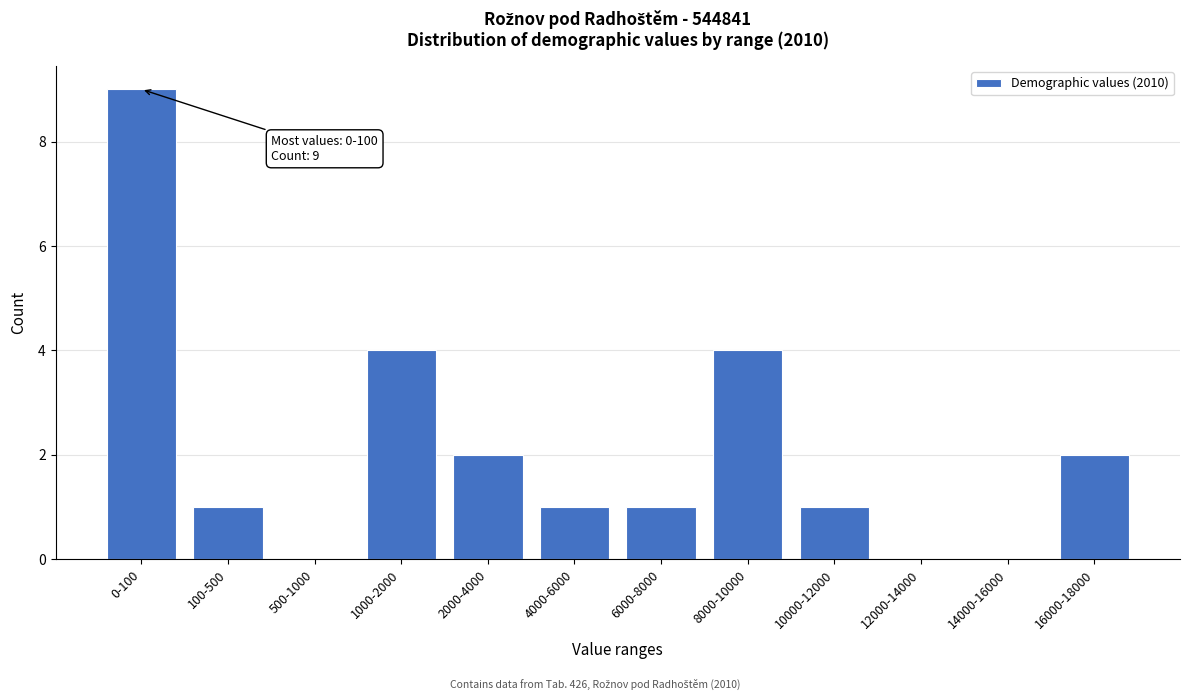

Reading right to left, list all the values displayed in this chart.

16000-18000=2	14000-16000=0	12000-14000=0	10000-12000=1	8000-10000=4	6000-8000=1	4000-6000=1	2000-4000=2	1000-2000=4	500-1000=0	100-500=1	0-100=9